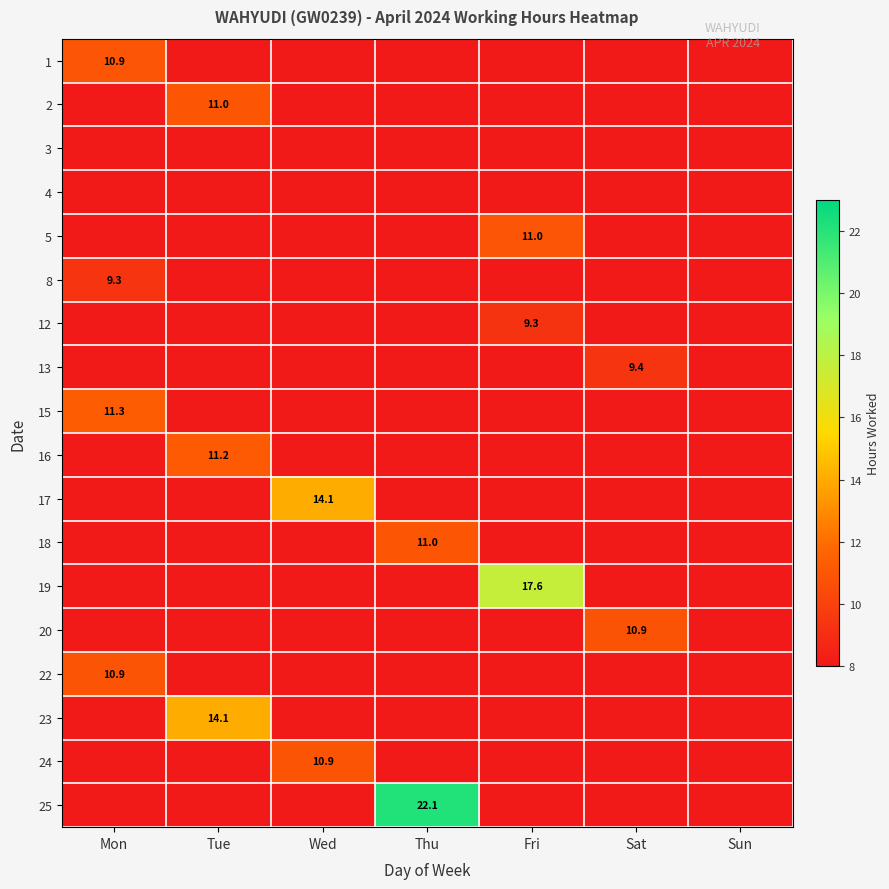

What is the total value across all series at Sat?

20.2